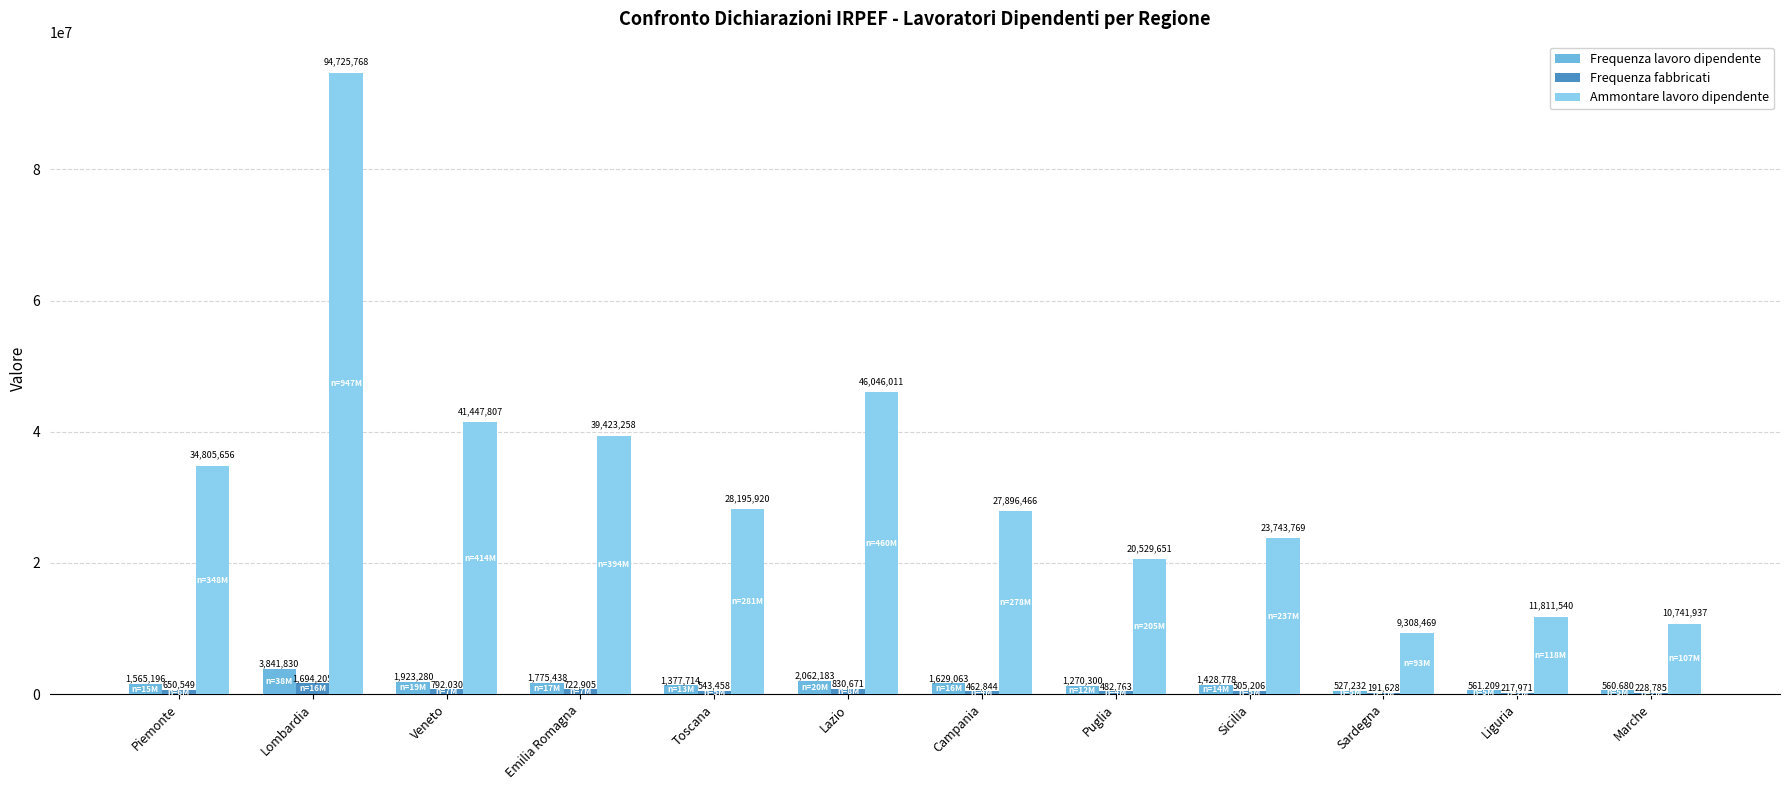

How many data points does each series have?

12